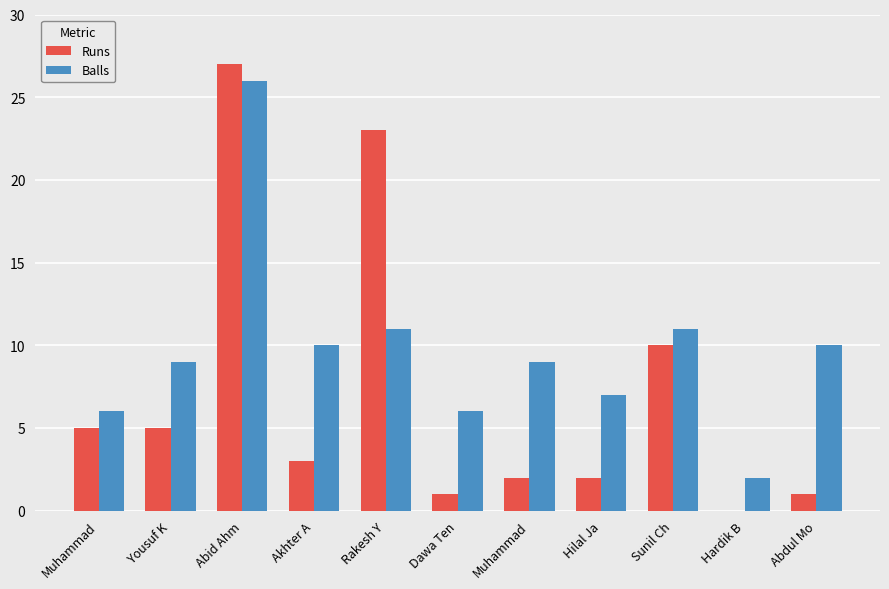

Reading right to left, list all the values displayed in this chart.

Runs: Abdul Mo=1	Hardik B=0	Sunil Ch=10	Hilal Ja=2	Muhammad=2	Dawa Ten=1	Rakesh Y=23	Akhter A=3	Abid Ahm=27	Yousuf K=5	Muhammad=5
Balls: Abdul Mo=10	Hardik B=2	Sunil Ch=11	Hilal Ja=7	Muhammad=9	Dawa Ten=6	Rakesh Y=11	Akhter A=10	Abid Ahm=26	Yousuf K=9	Muhammad=6